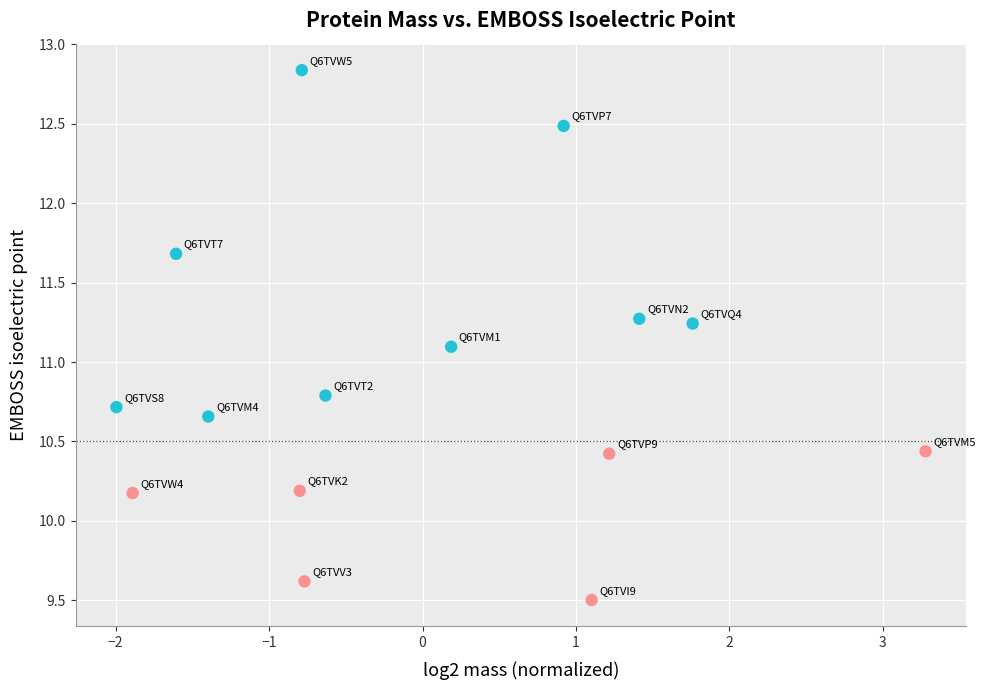

What Y value in the scatter plot is closest to 11?

11.1